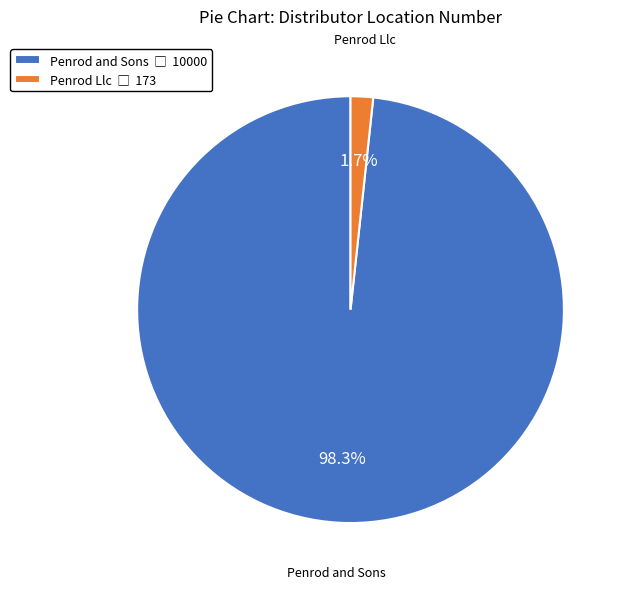

Which slice is the smallest?

Penrod Llc